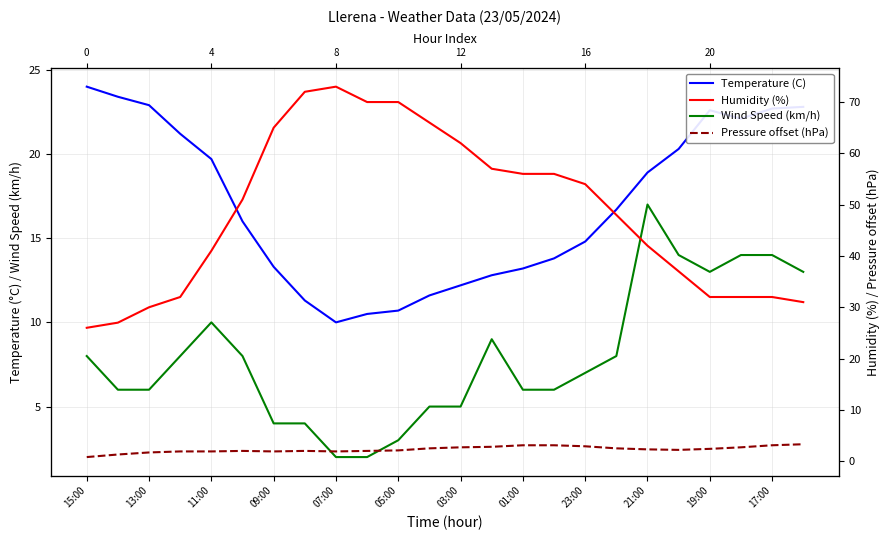

True or false: Wind Speed (km/h) and Temperature (C) intersect in this chart.

False